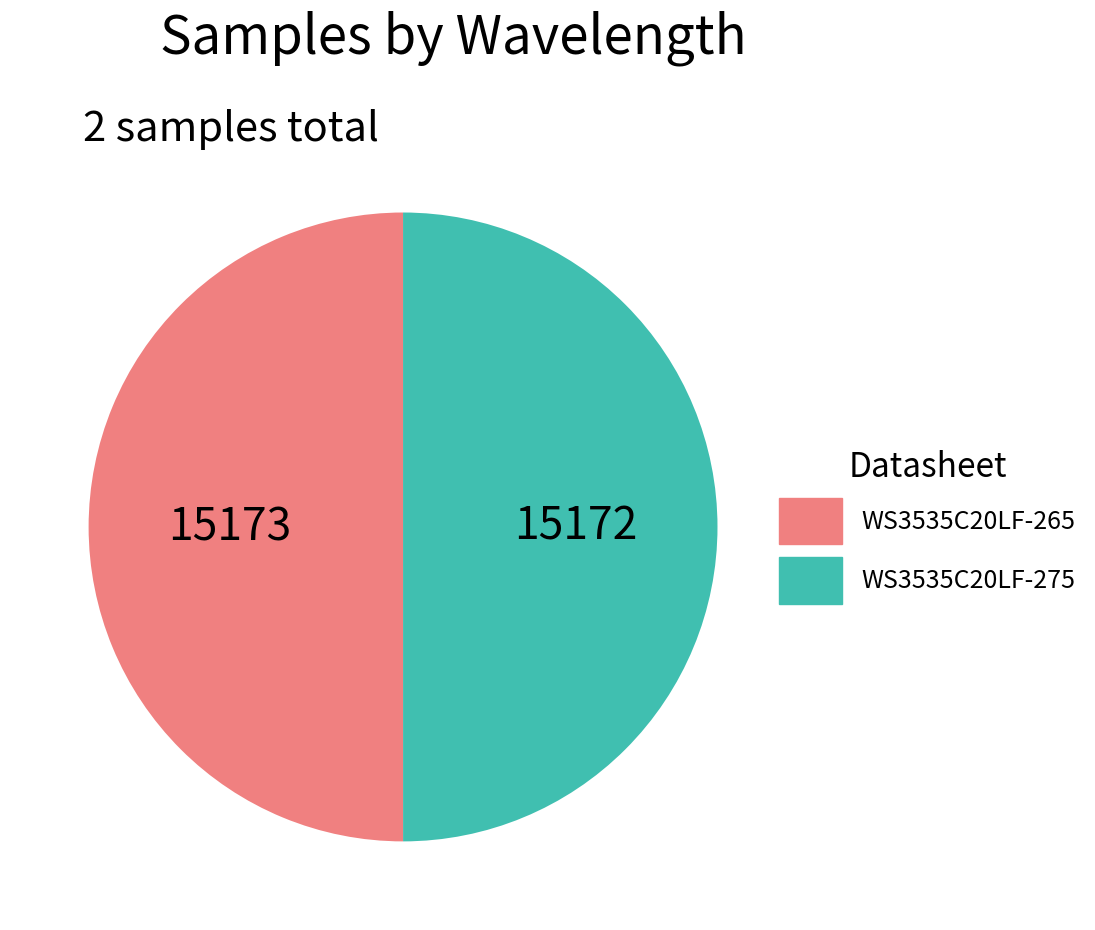

Is it true that WS3535C20LF-265 is 50% of the pie?

True